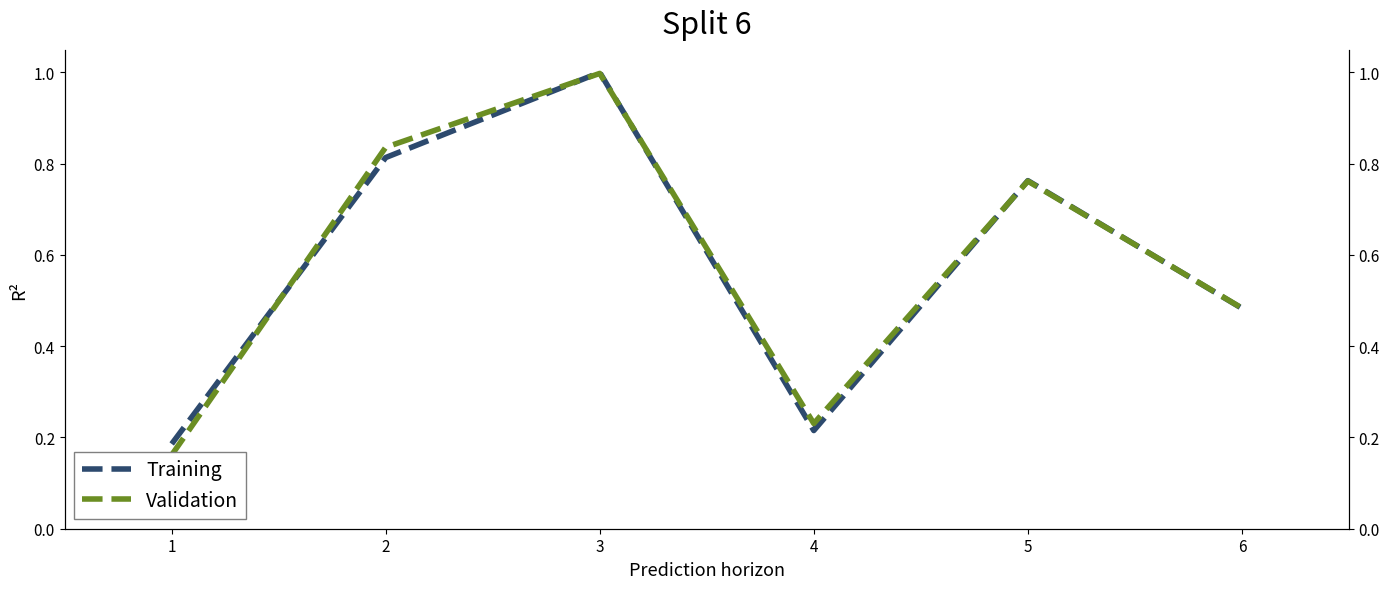

Rank the series by their maximum value, from lowest to highest.

Validation, Training